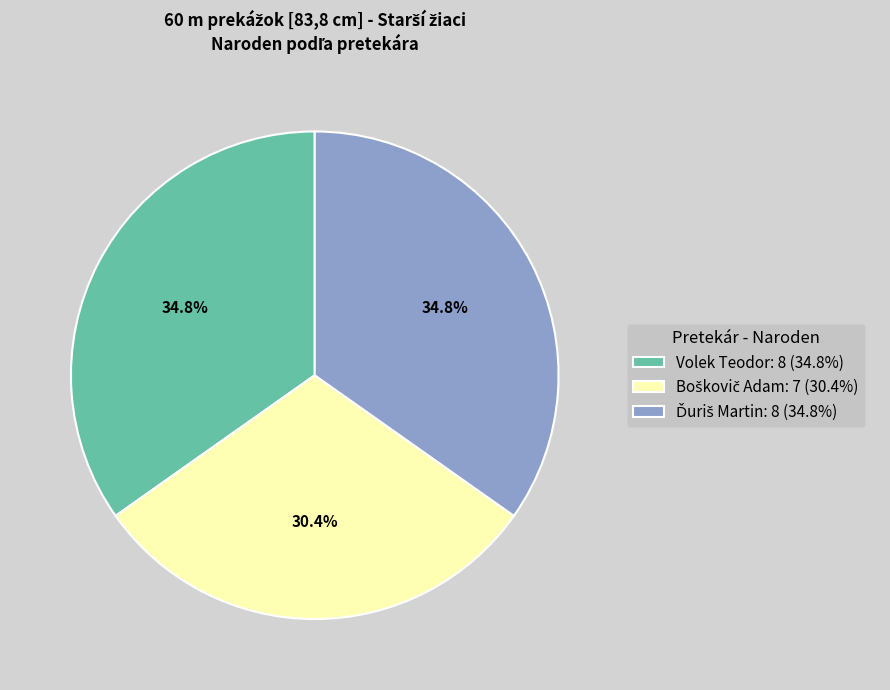

Count the number of slices in the pie.

3